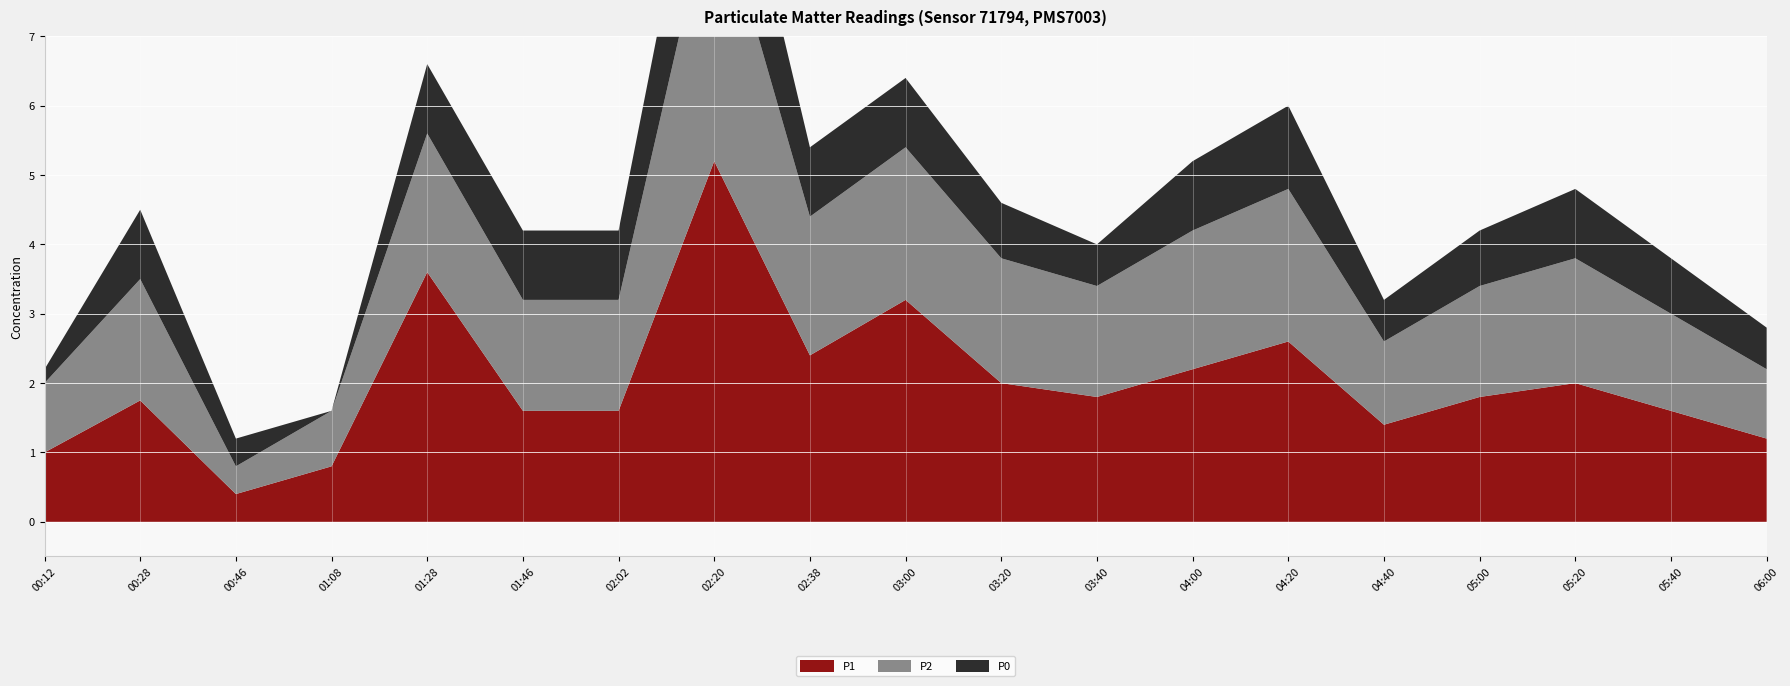

Reading right to left, transcribe all the data shown in this chart.

P1: 1.2	1.6	2.0	1.8	1.4	2.6	2.2	1.8	2.0	3.2	2.4	5.2	1.6	1.6	3.6	0.8	0.4	1.8	1.0
P2: 1.0	1.4	1.8	1.6	1.2	2.2	2.0	1.6	1.8	2.2	2.0	4.0	1.6	1.6	2.0	0.8	0.4	1.8	1.0
P0: 0.6	0.8	1.0	0.8	0.6	1.2	1.0	0.6	0.8	1.0	1.0	2.0	1.0	1.0	1.0	0.0	0.4	1.0	0.2